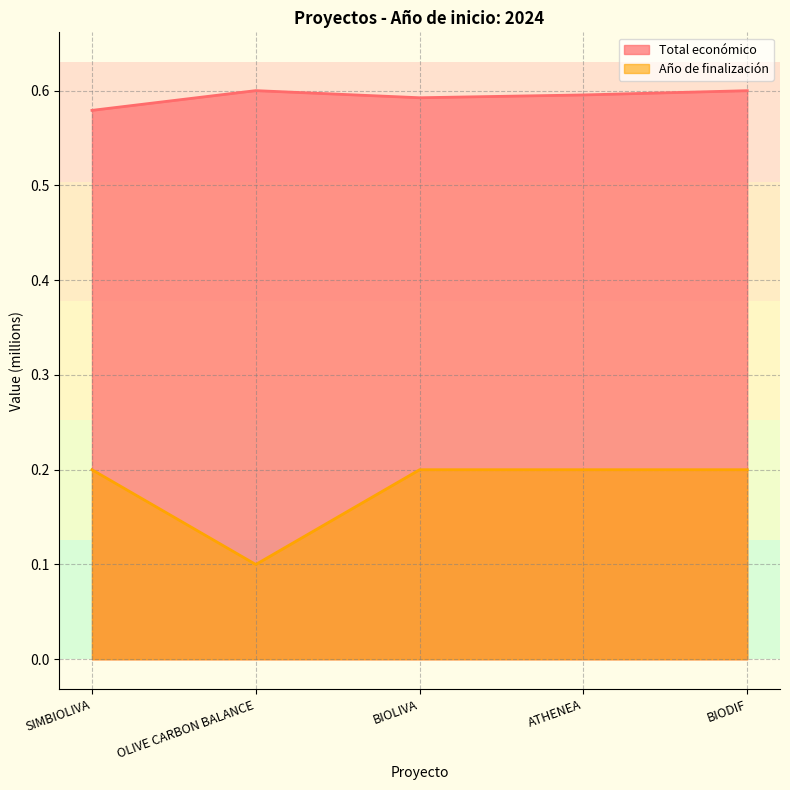

List the labels in order of Año de finalización value, smallest first.

OLIVE CARBON BALANCE, SIMBIOLIVA, BIOLIVA, ATHENEA, BIODIF